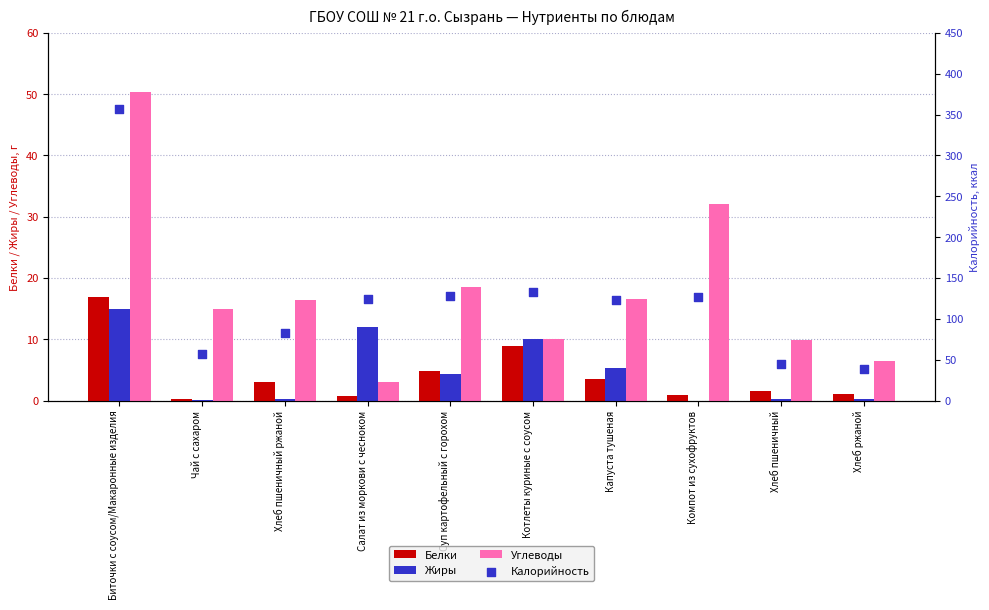

Is the value of Углеводы at Хлеб пшеничный greater than the value of Калорийность at Чай с сахаром?

No